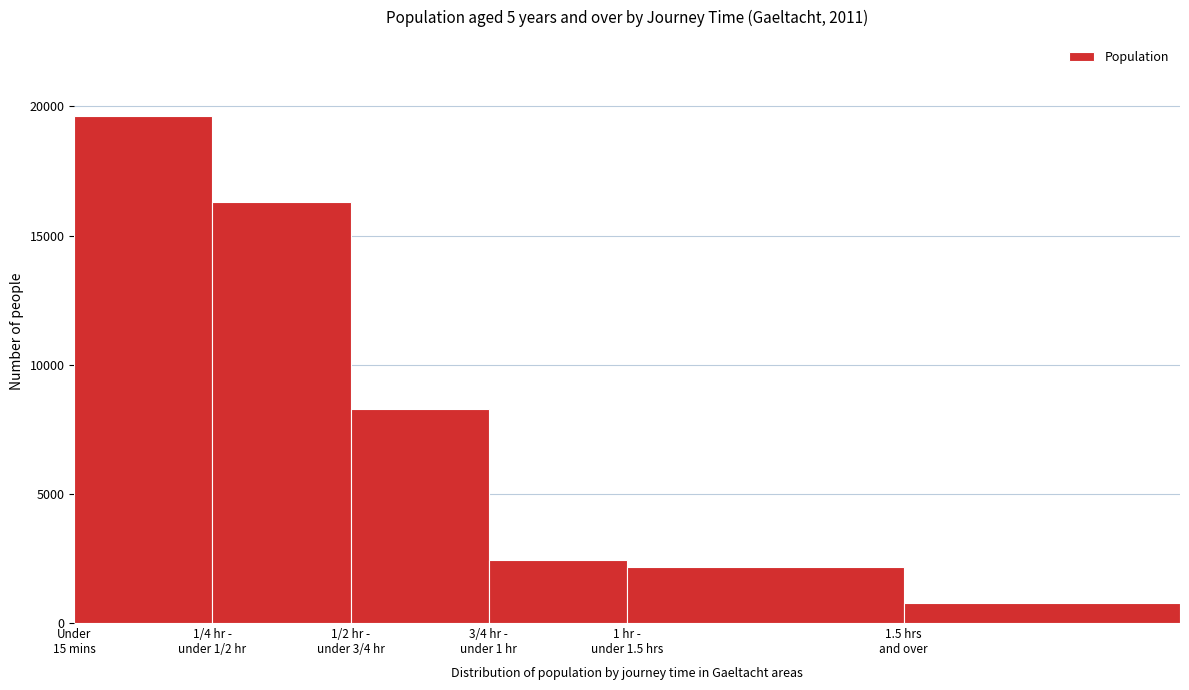

Reading right to left, list all the values displayed in this chart.

781	2164	2453	8276	16289	19629